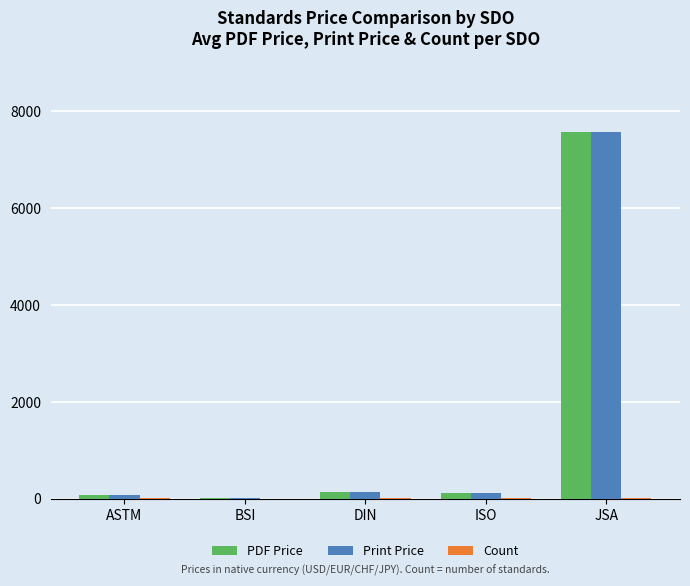

How many categories are shown in the chart?

5